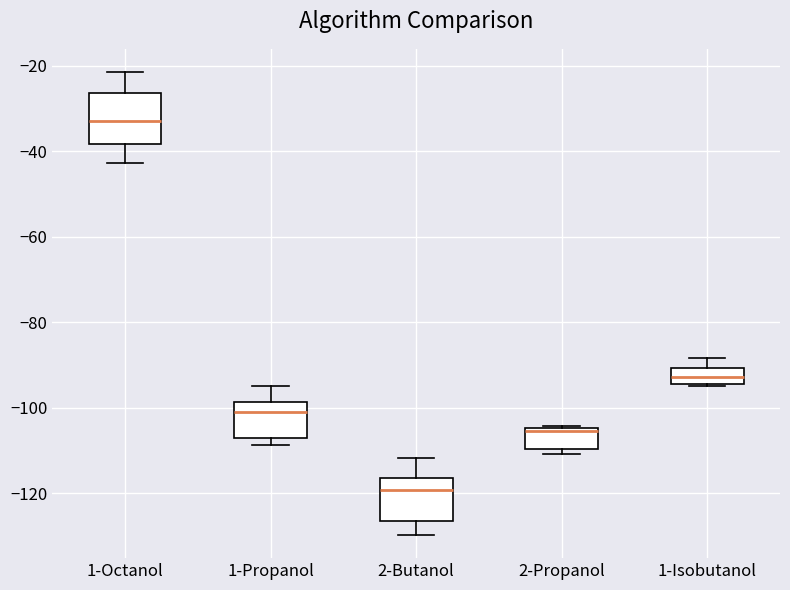

Which box's median line is the lowest?

2-Butanol